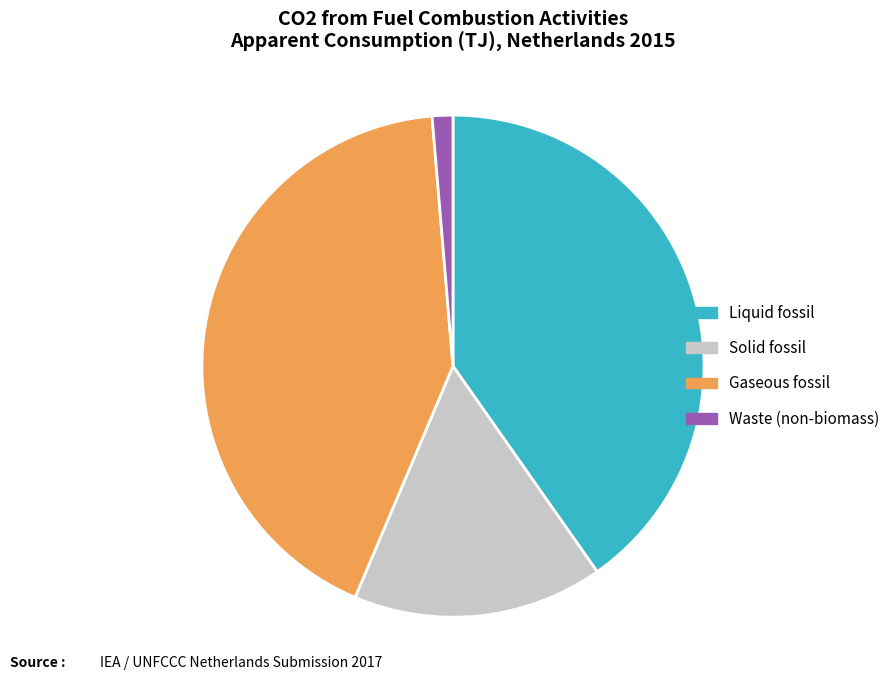

Do Liquid fossil and Gaseous fossil together represent more than half of the pie?

Yes